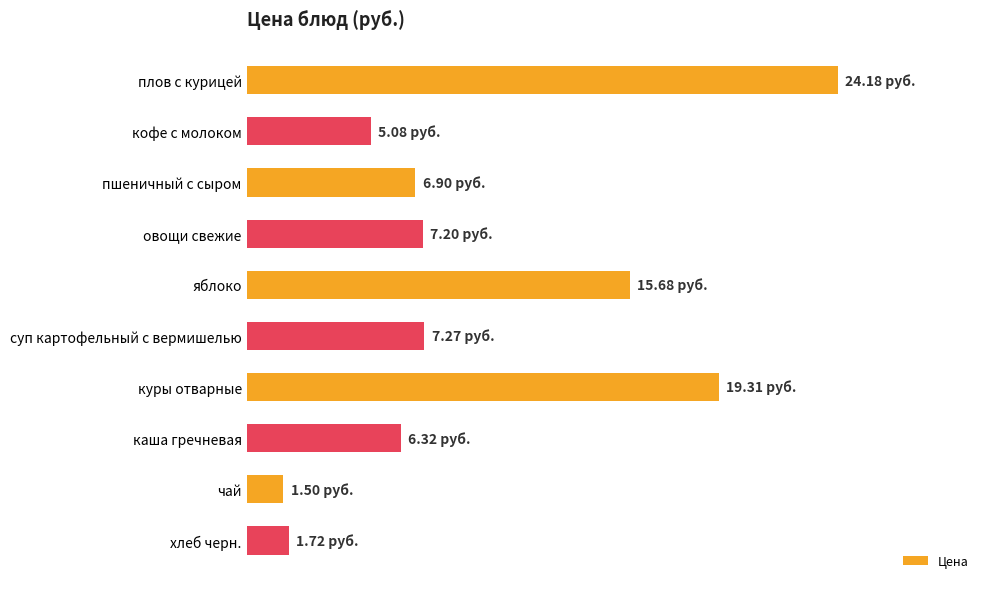

What is the minimum value shown in the chart?

1.5